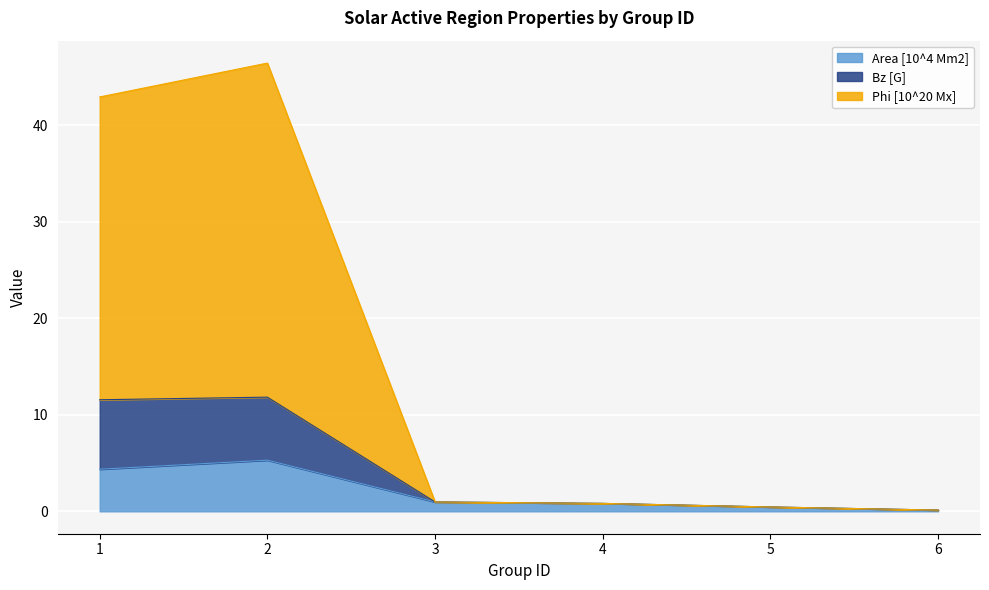

How many distinct data groups are displayed?

3